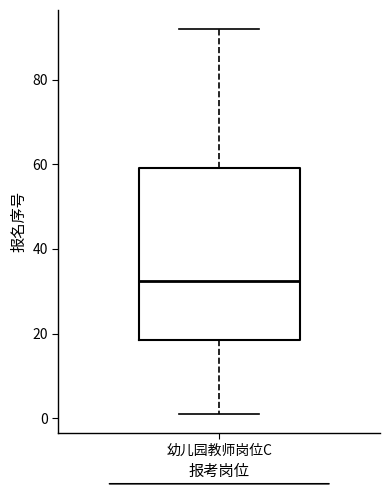

Read this box plot against the y-axis: the position of the median line, the range covered by the box, and the ends of both whiskers. The values are not printed on the chart, so give them approximately, as read against the axis.

median 32, box 18 to 60, whiskers 2 to 92